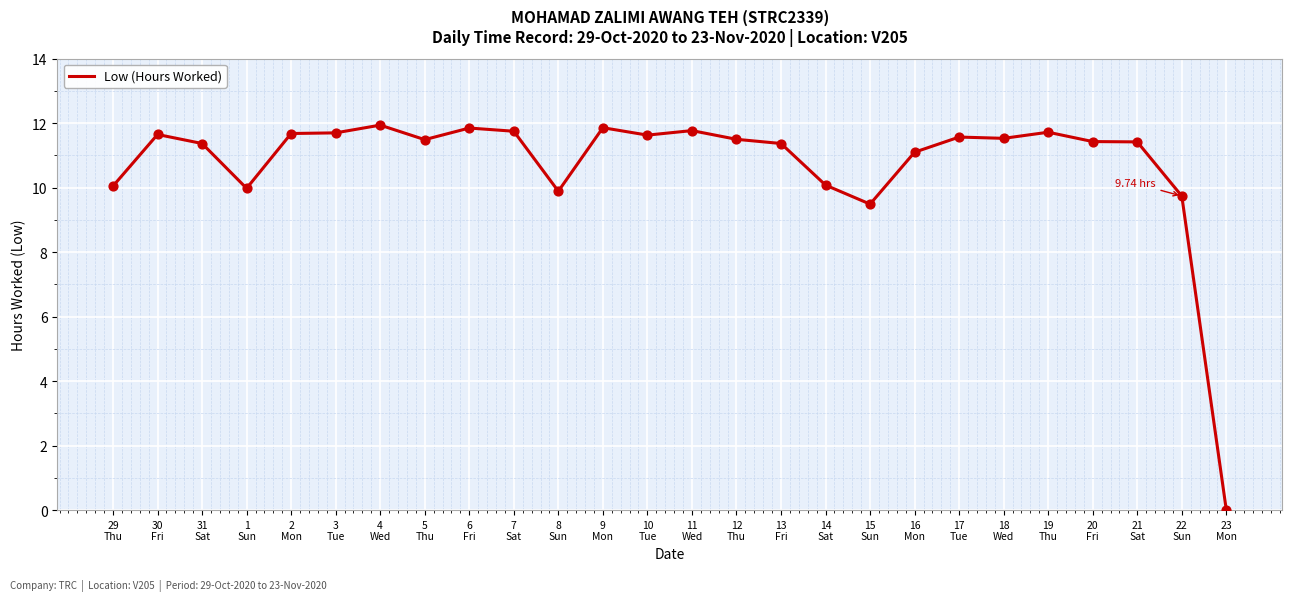

What is the change in value from 29
Thu to 4
Wed?

+1.9